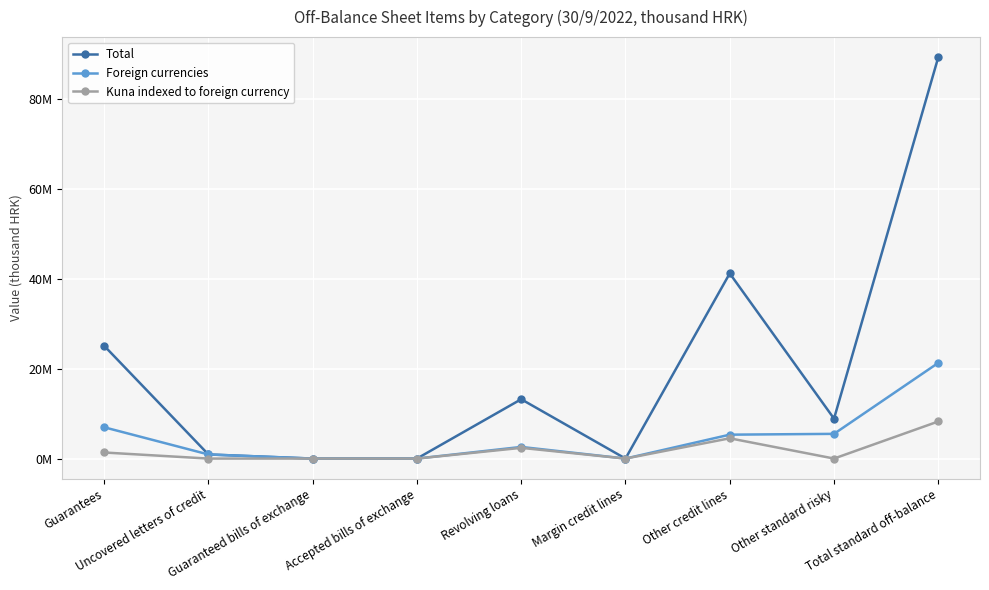

The Kuna indexed to foreign currency series shows 7260761 at Other credit lines. True or false?

False